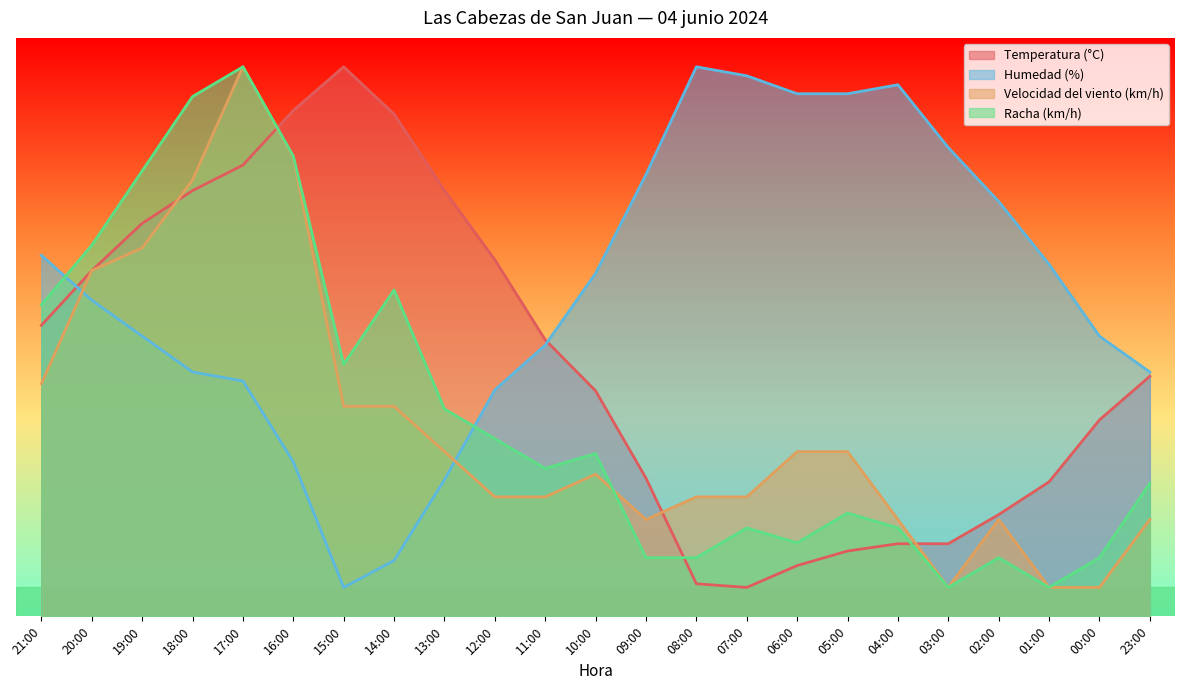

What is the greatest value displayed?

95.0